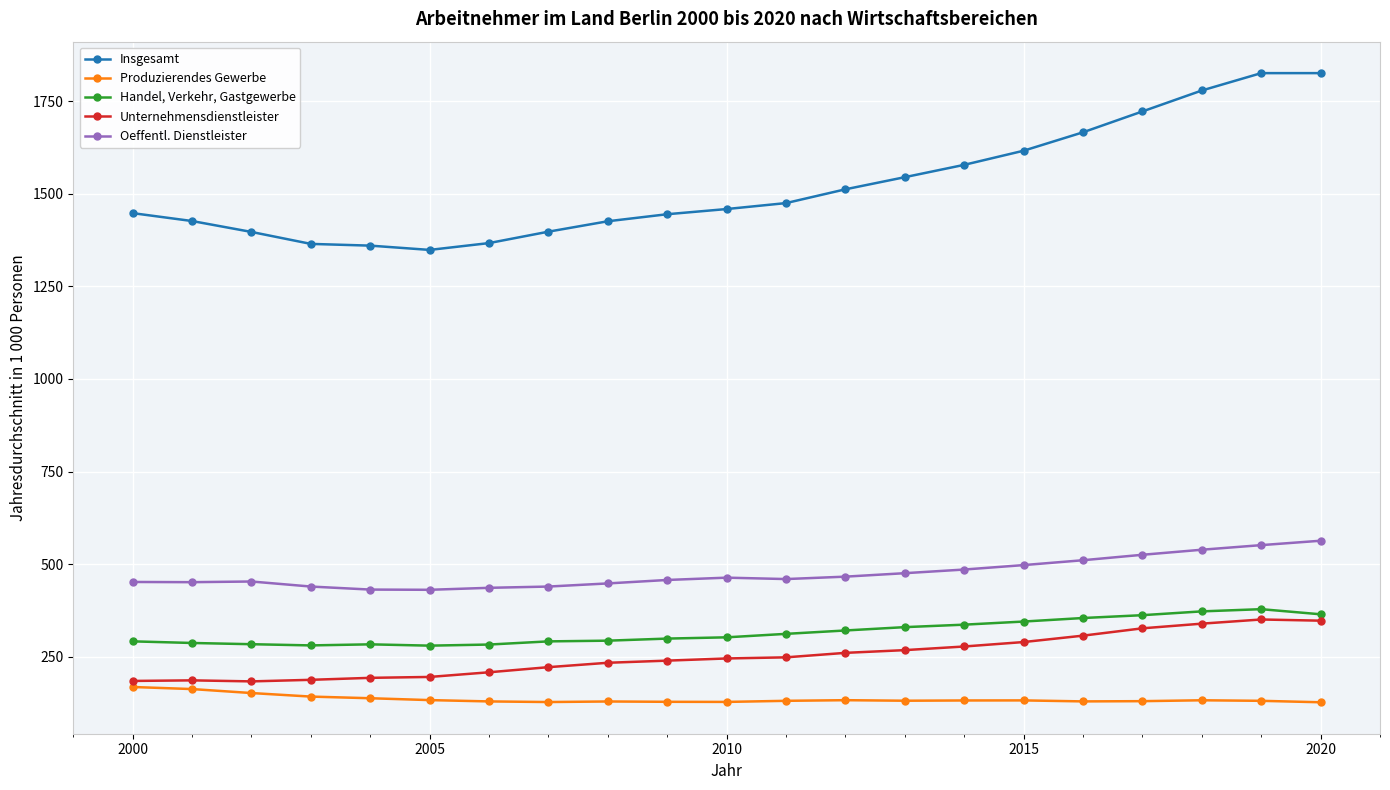

At how many categories does at least one series exceed 606?

21